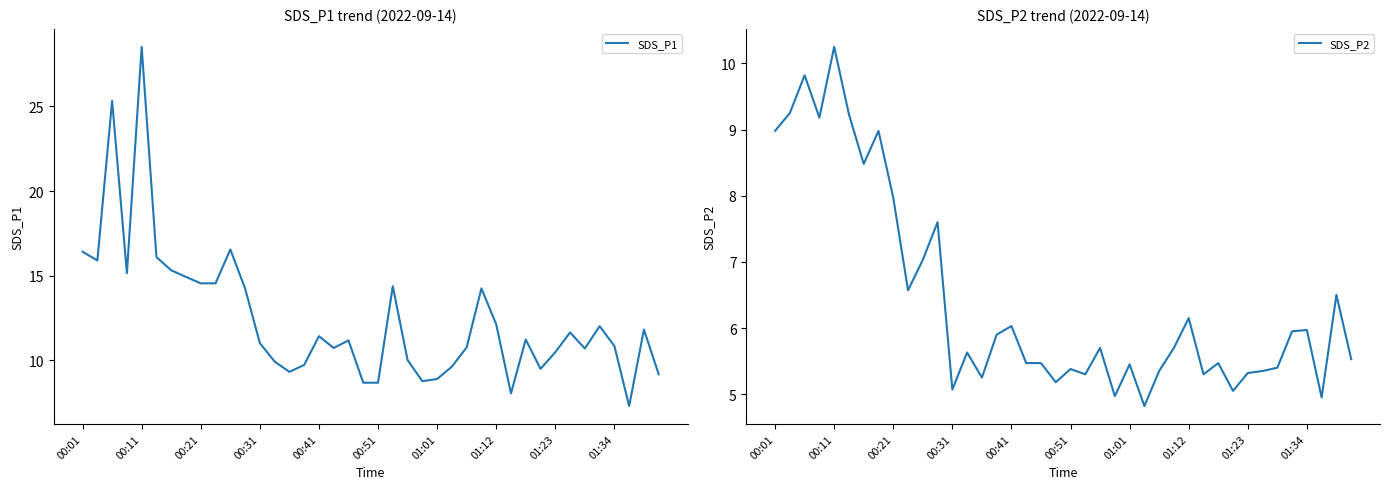

What is the greatest value displayed?

28.5